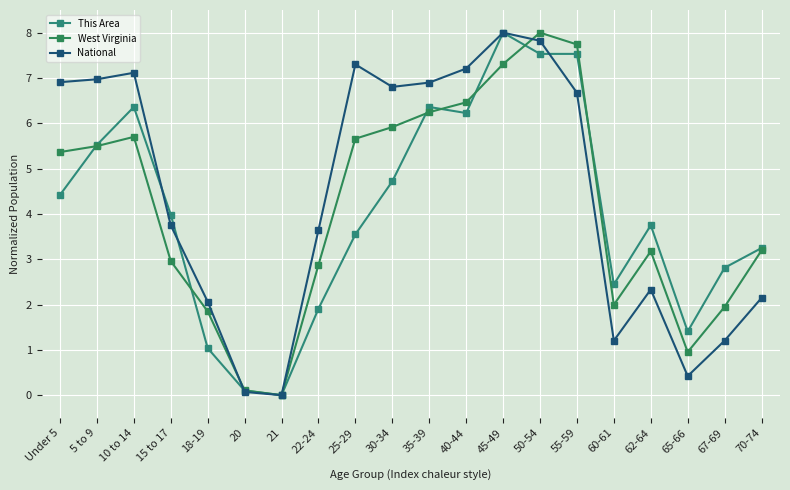

What is the average value of the West Virginia series?

4.1